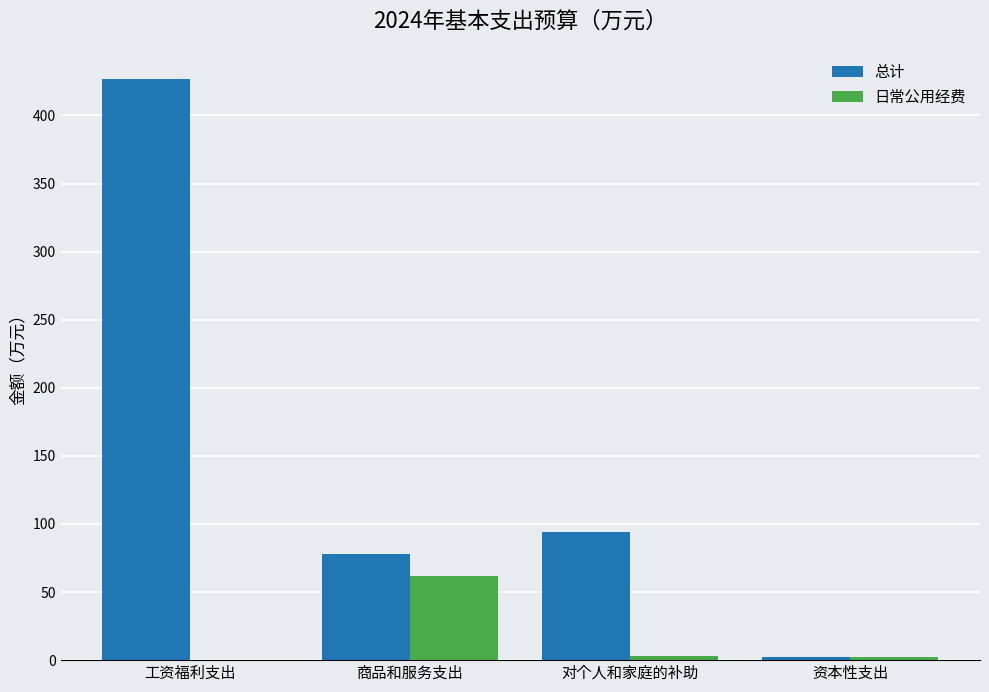

At which label does 日常公用经费 first exceed 3?

商品和服务支出